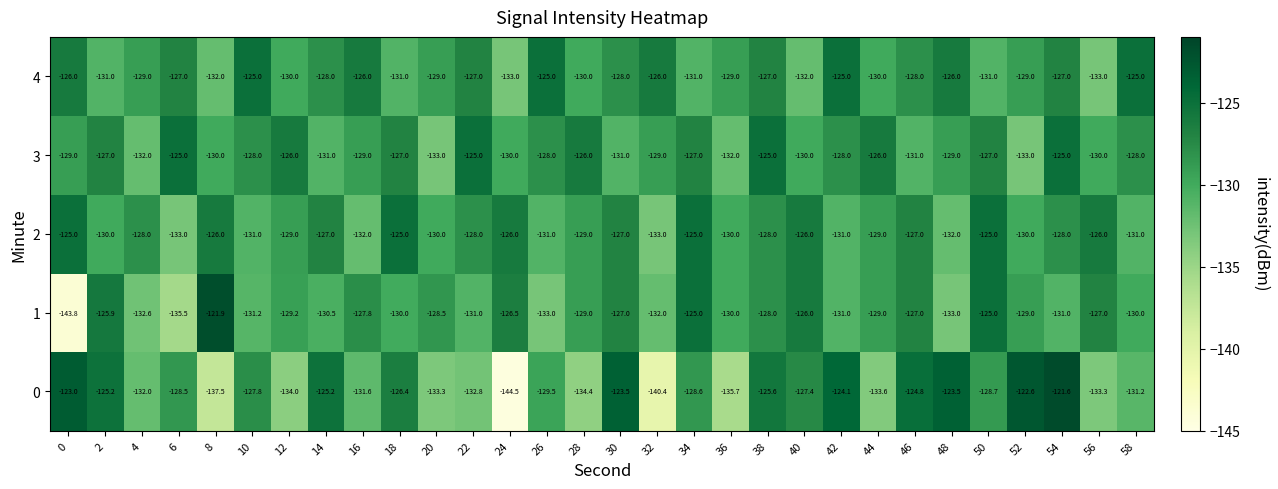

Is it true that 1 equals -125.0 at 50?

True